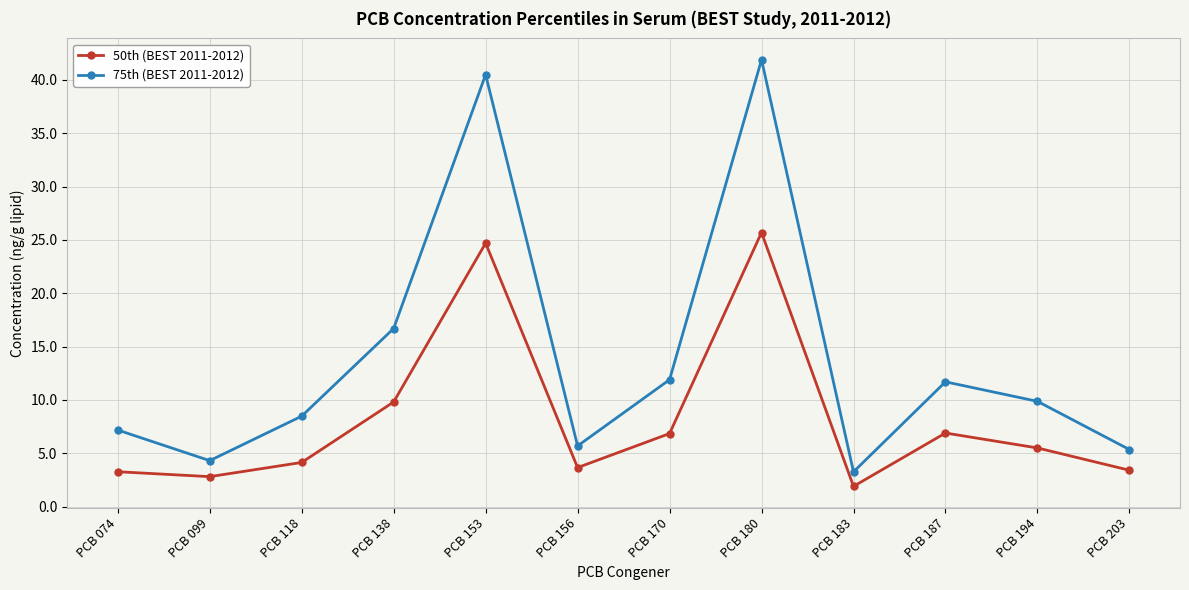

Where is the first local maximum for 75th (BEST 2011-2012)?

PCB 153